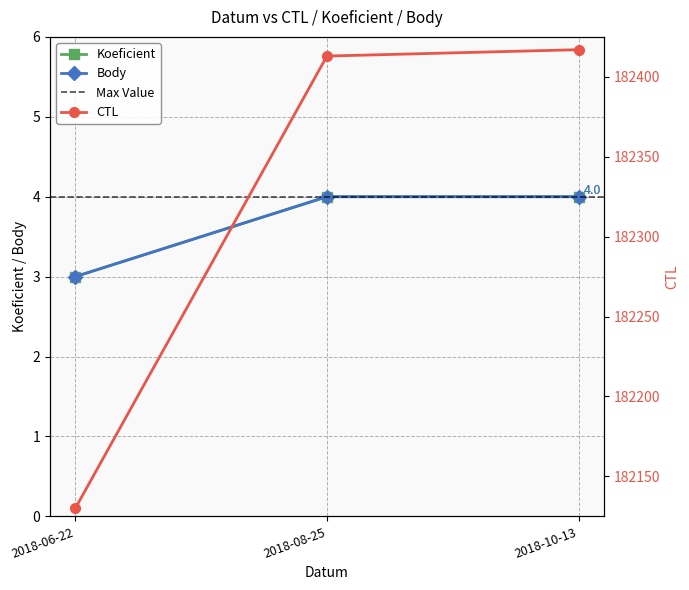

The value of CTL at 2018-08-25 is 182413. True or false?

True